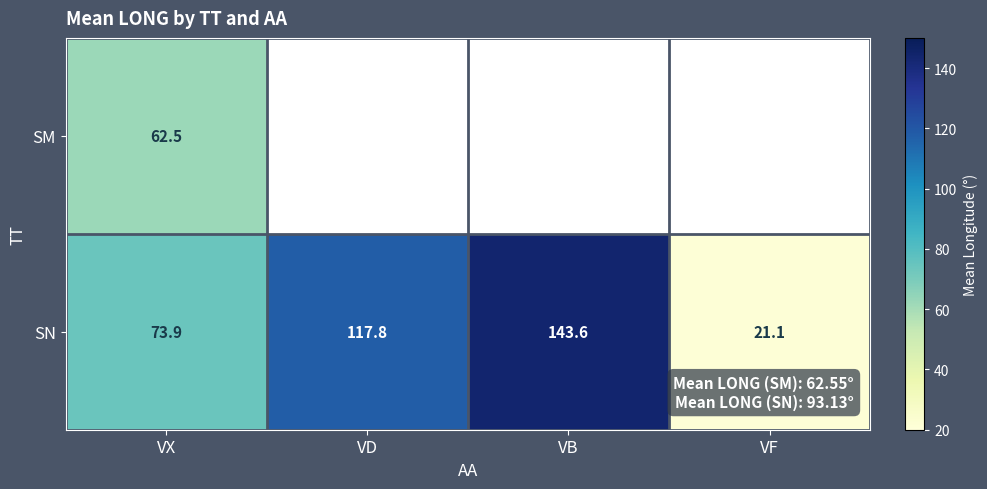

At VX, list the series in order from largest to smallest.

SN, SM